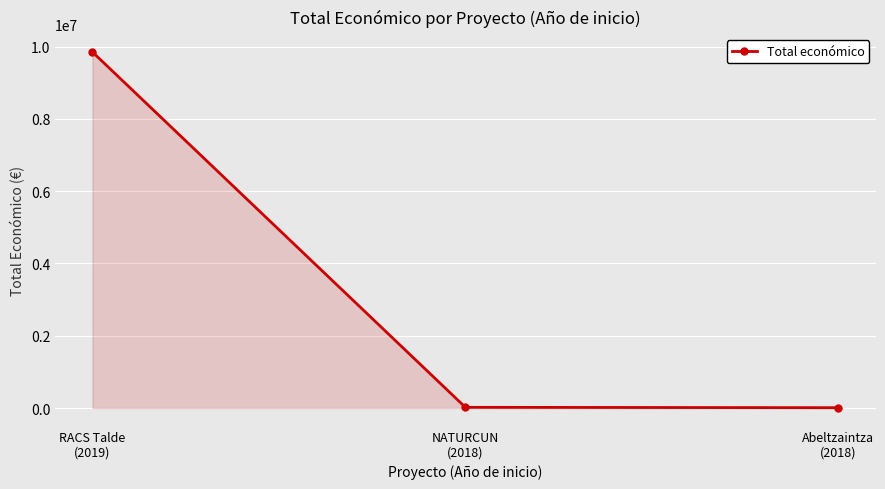

How many lines are shown in the chart?

1